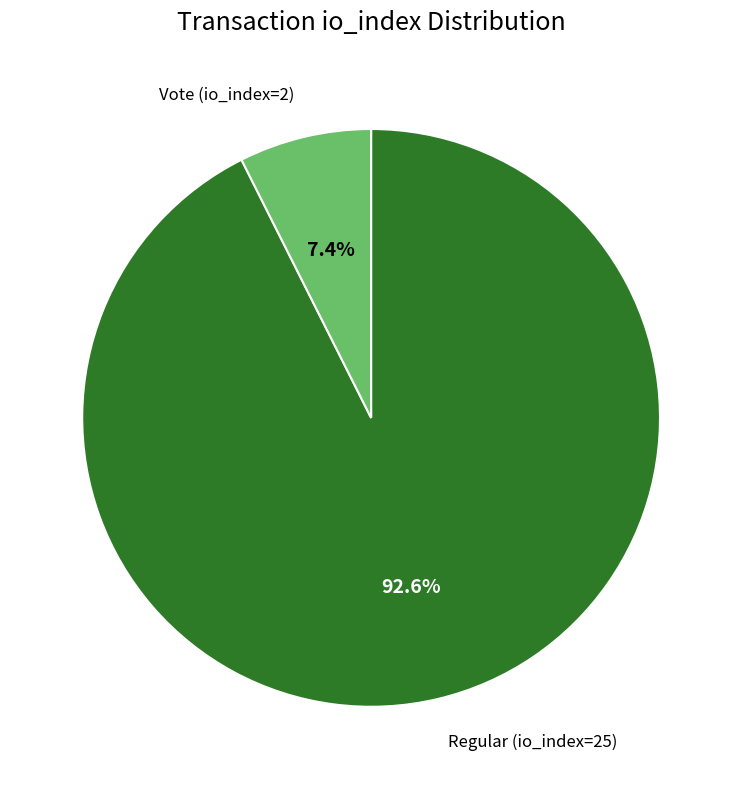

To the nearest percent, what is the average slice percentage?

50%